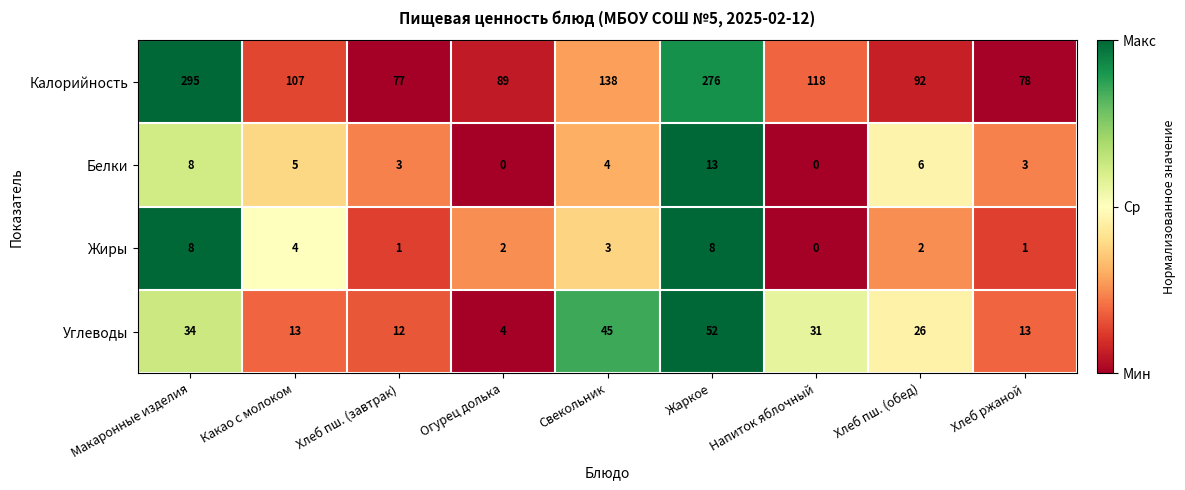

At which category is the sum across all series the highest?

Жаркое